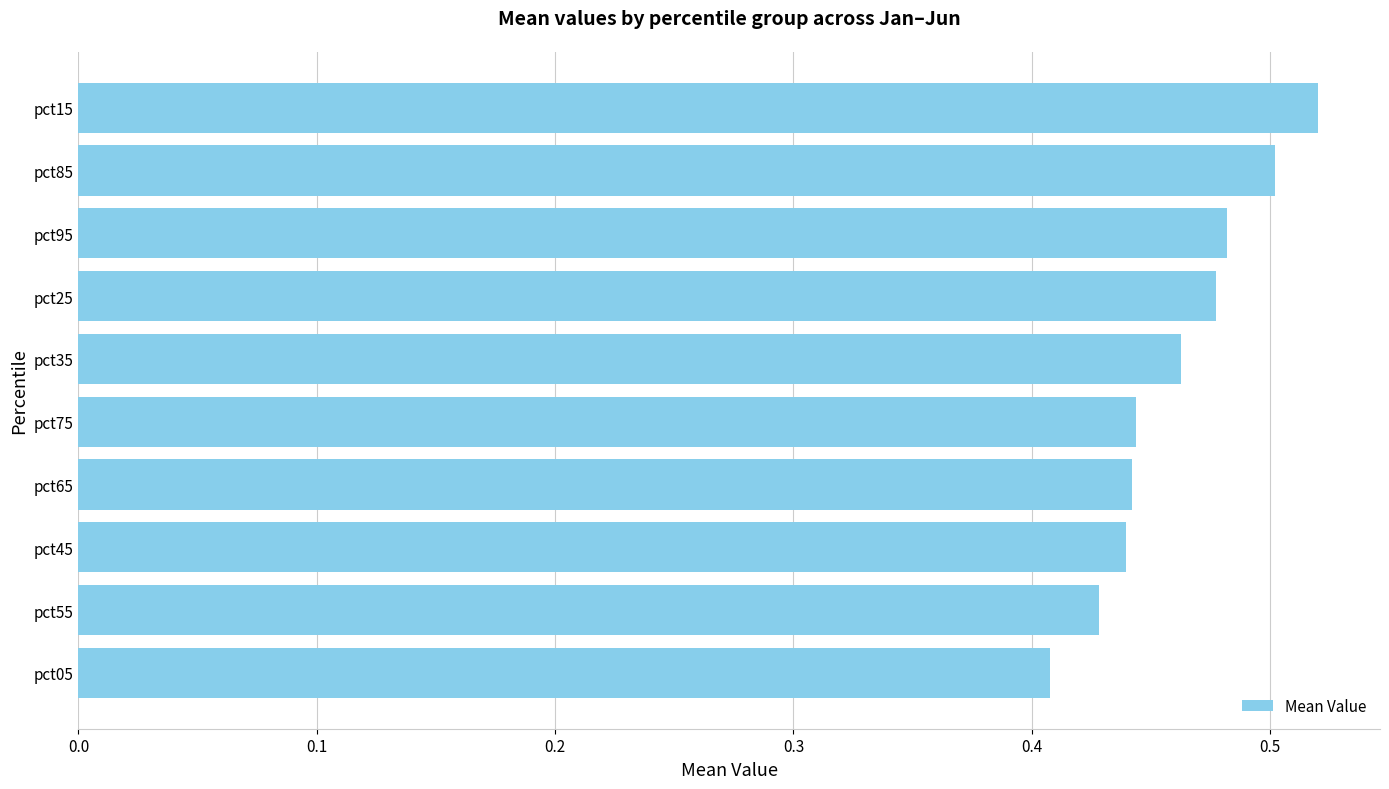

The chart shows a value of 0.8 at pct85. True or false?

False